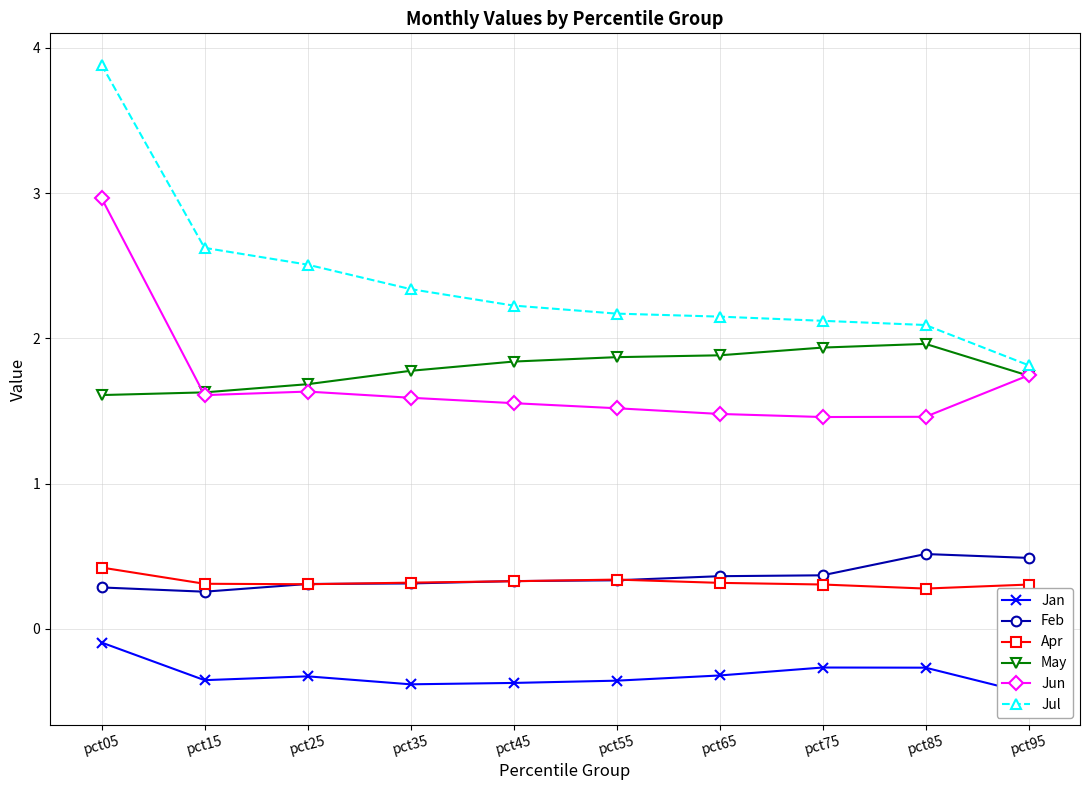

True or false: Jan has more than 0 points higher than both neighbors.

True